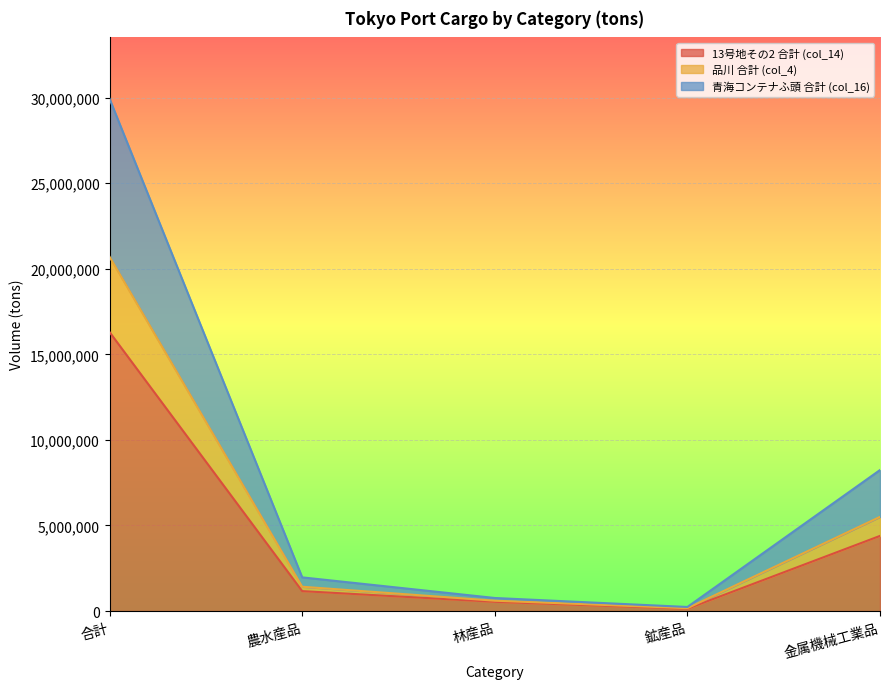

True or false: 青海コンテナふ頭 合計 (col_16) and 品川 合計 (col_4) cross at least once.

False